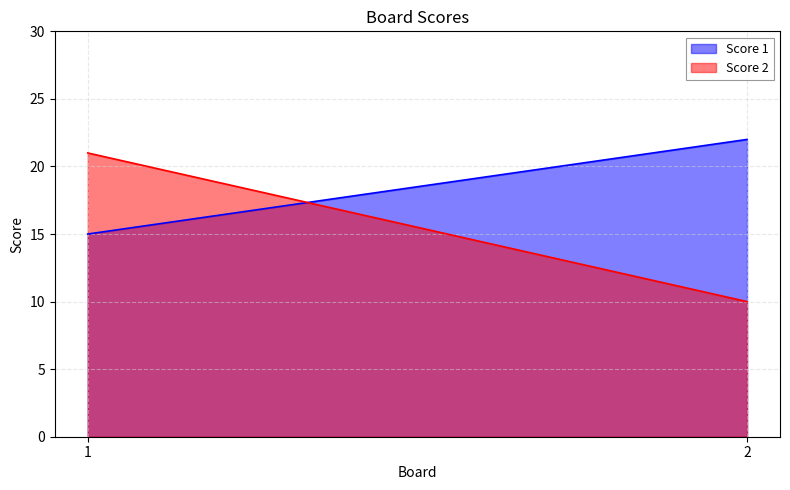

Rank the series at 1 from lowest to highest value.

Score 1, Score 2